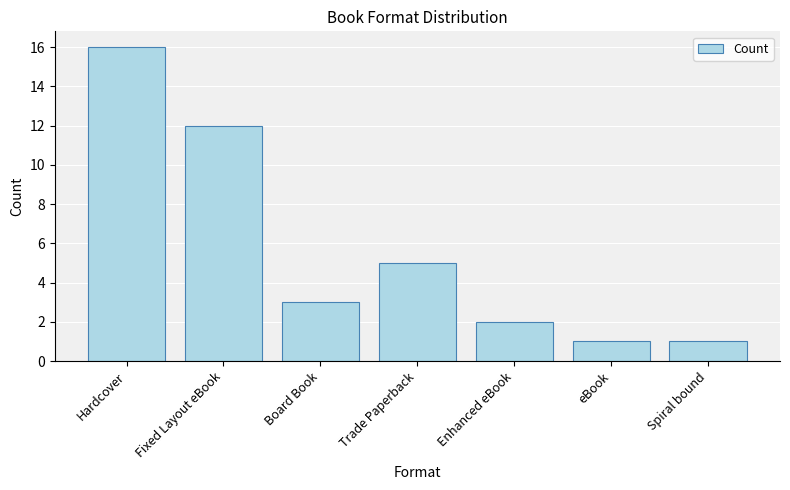

What is the label of the 4th bar from the right?

Trade Paperback